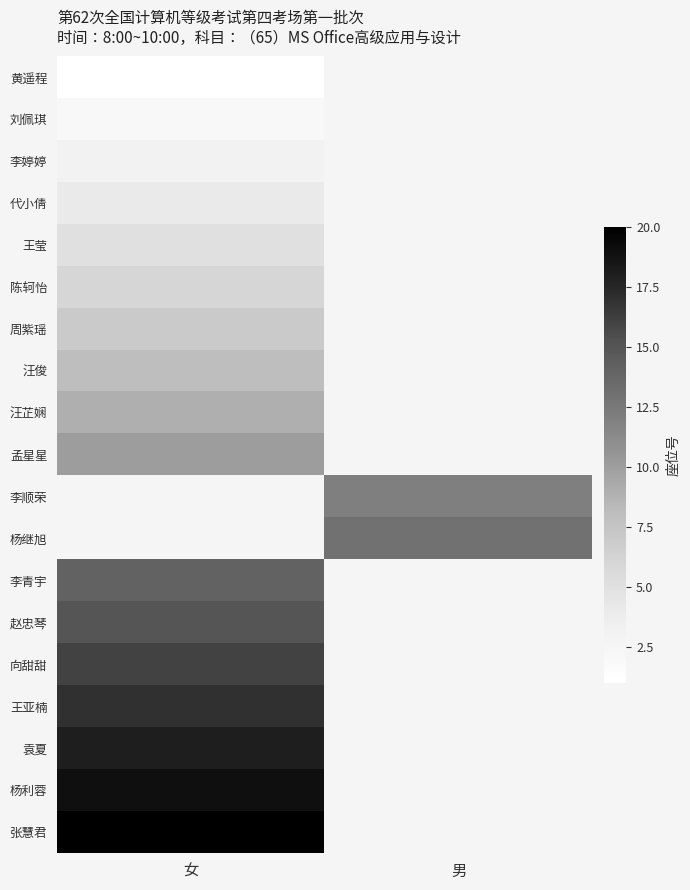

What is the maximum value shown in the chart?

20.0